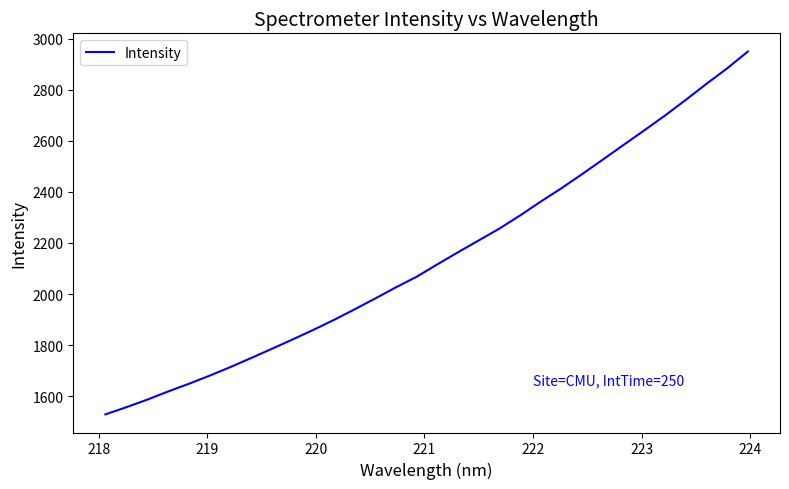

How many values are below 2115?

16